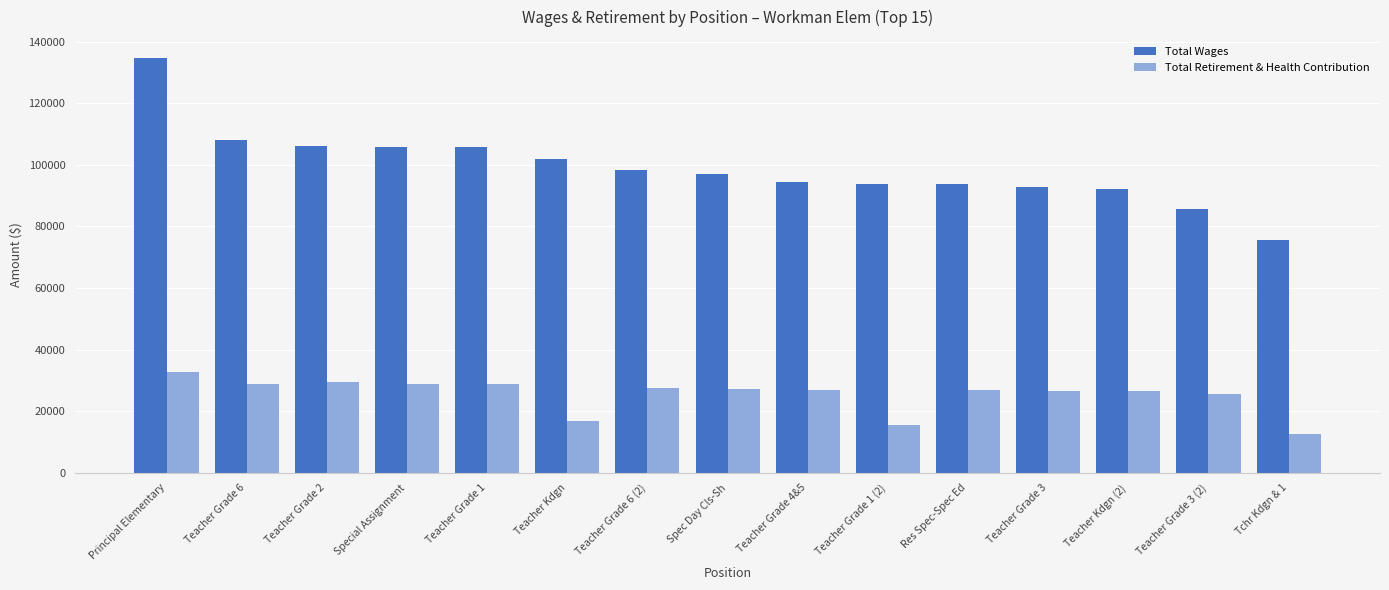

How many data points in Total Wages are less than 96931?

7